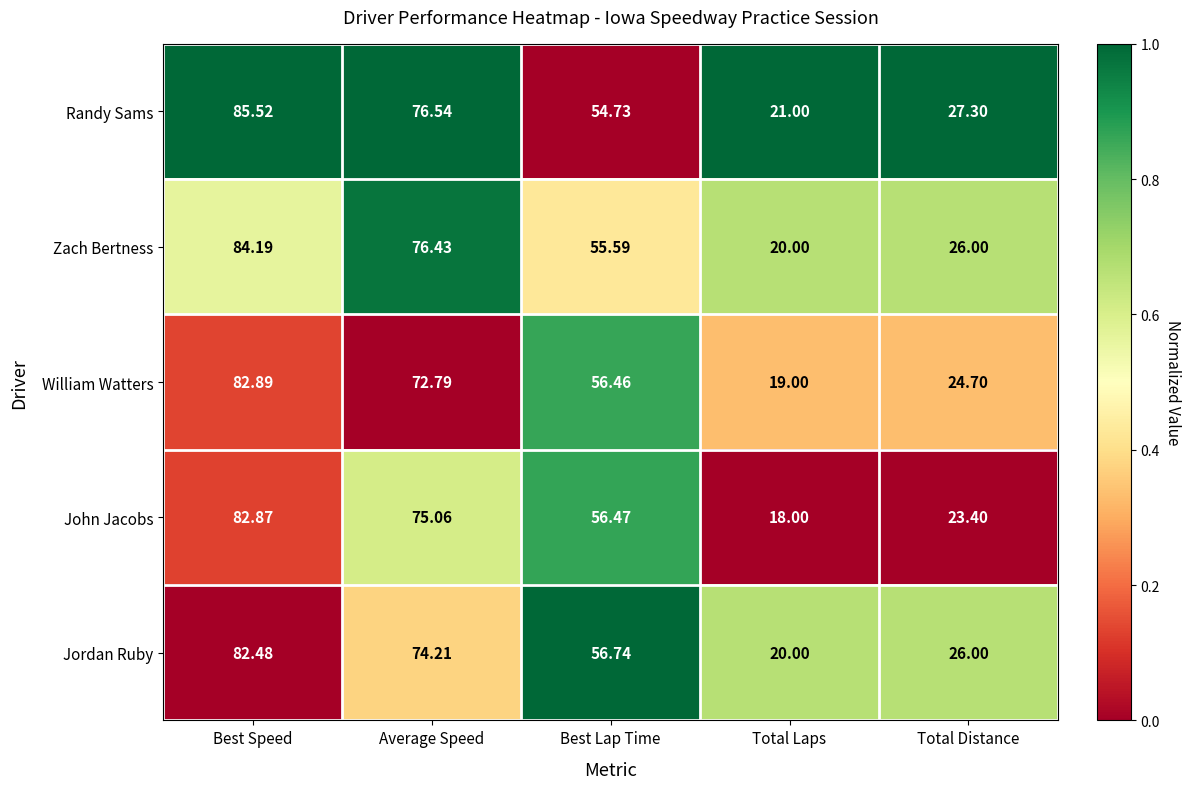

List the series in order of their peak value, highest first.

Randy Sams, Zach Bertness, William Watters, John Jacobs, Jordan Ruby